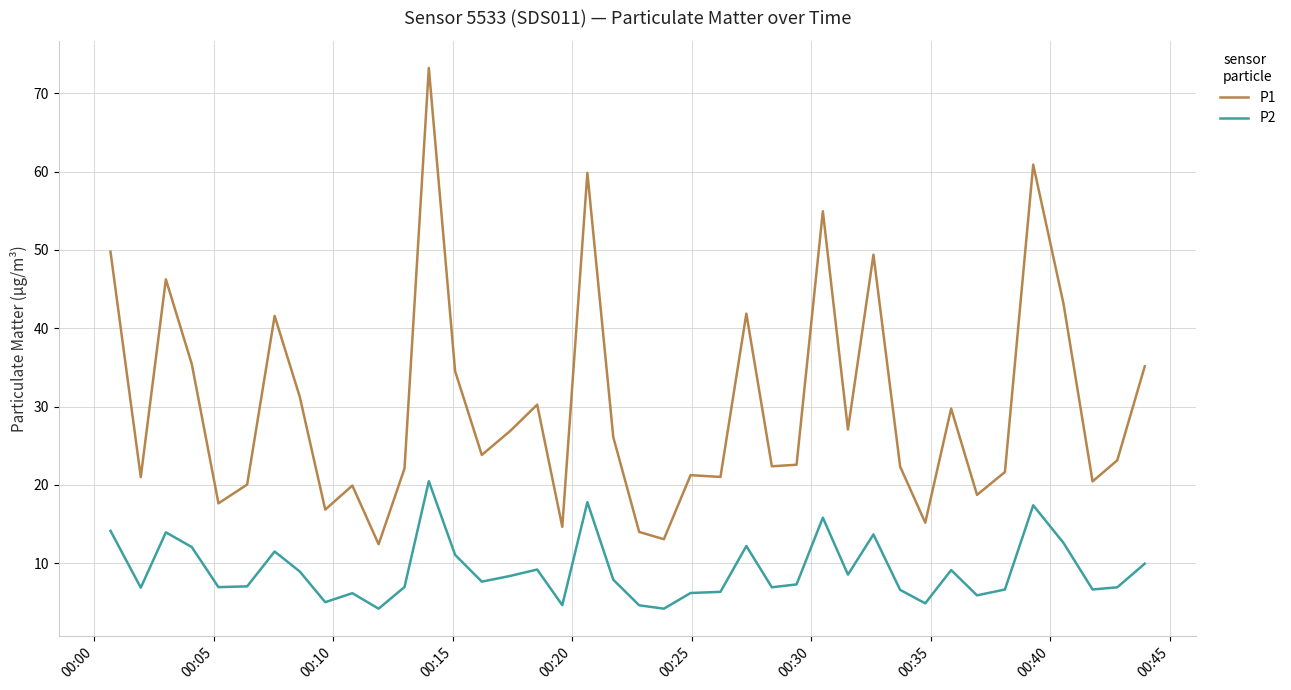

True or false: P1 and P2 intersect in this chart.

False